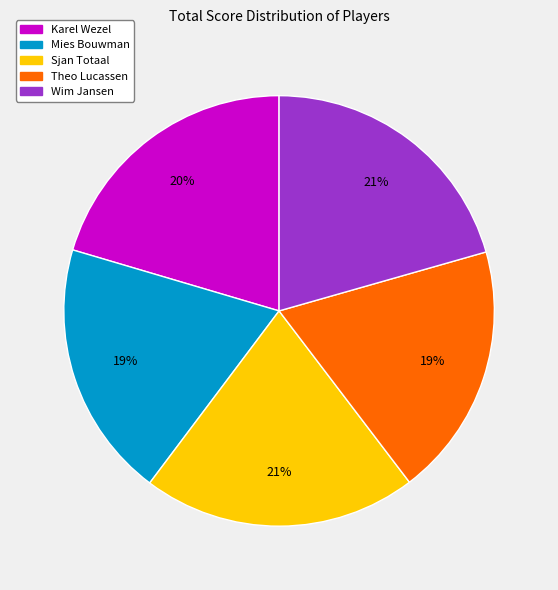

Is it true that Sjan Totaal is 12% of the pie?

False